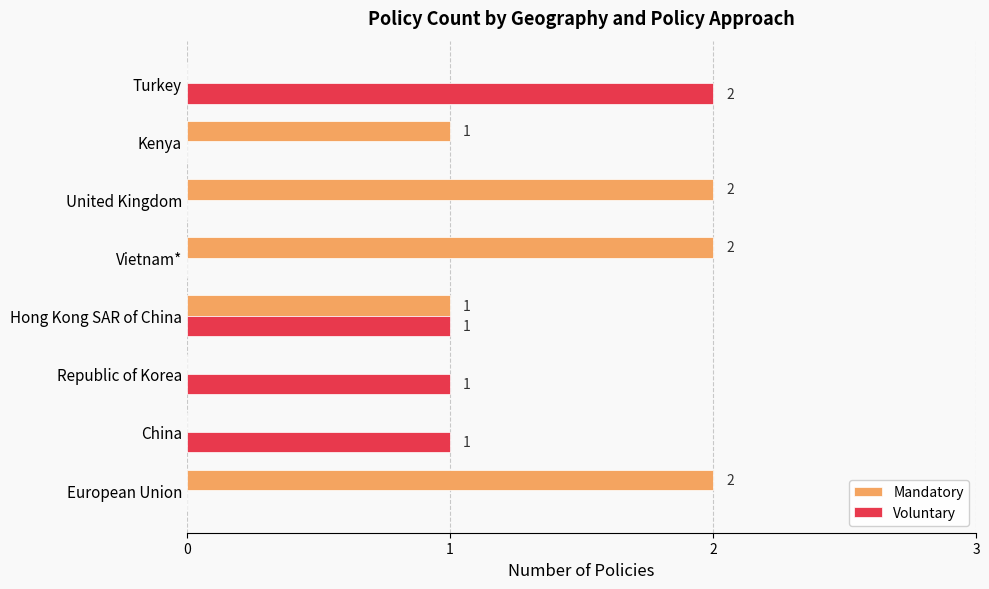

What are all the series names shown in the legend?

Mandatory, Voluntary